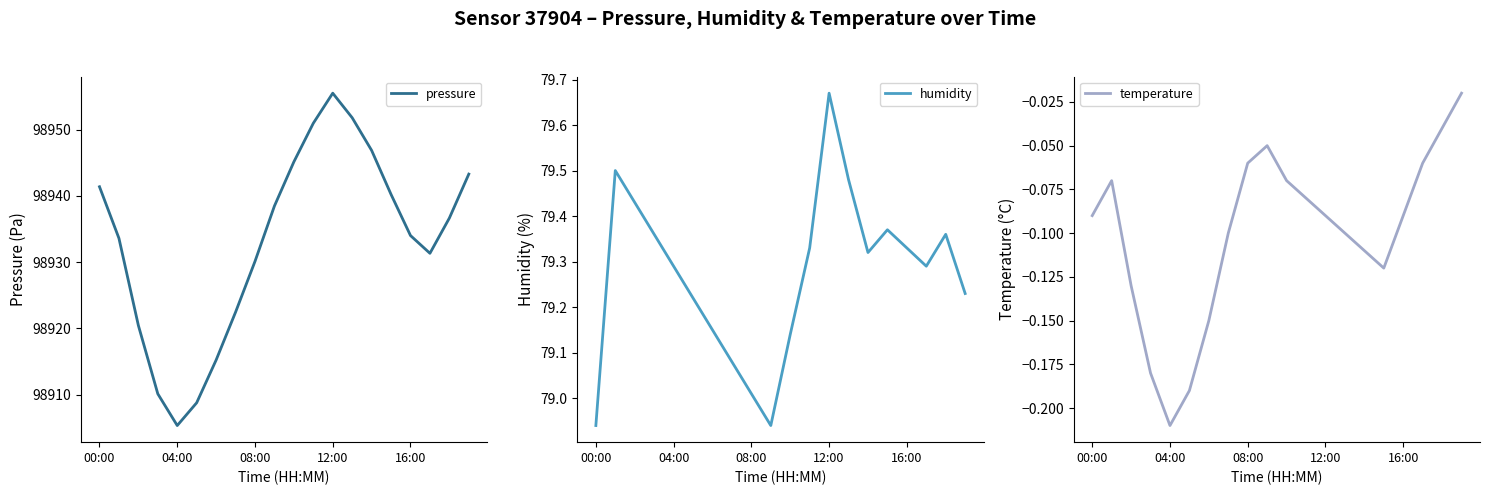

What are all the series names shown in the legend?

pressure, humidity, temperature